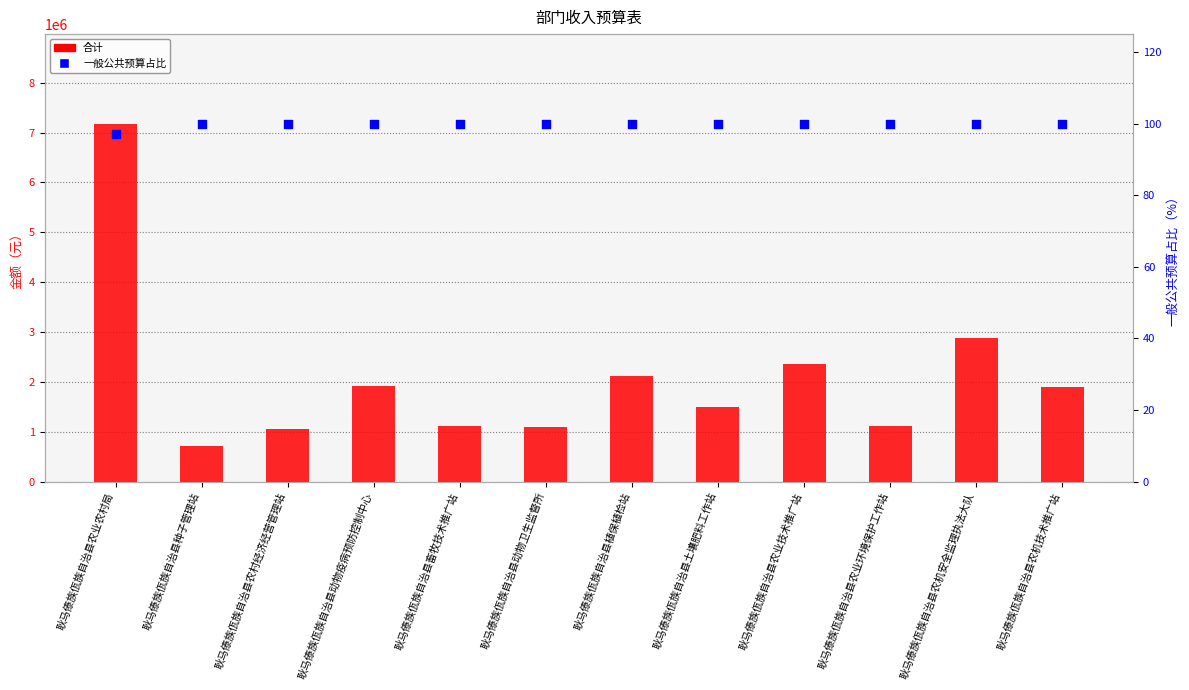

Which series has the widest spread of Y values?

合计